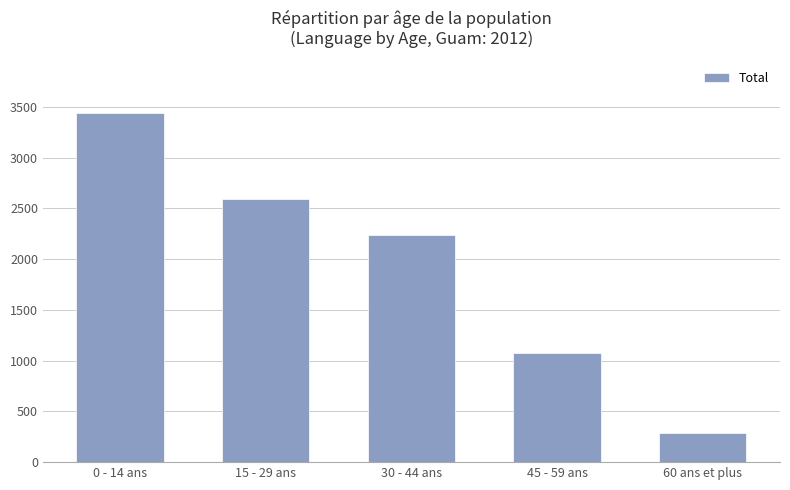

How many bars are there in total?

5